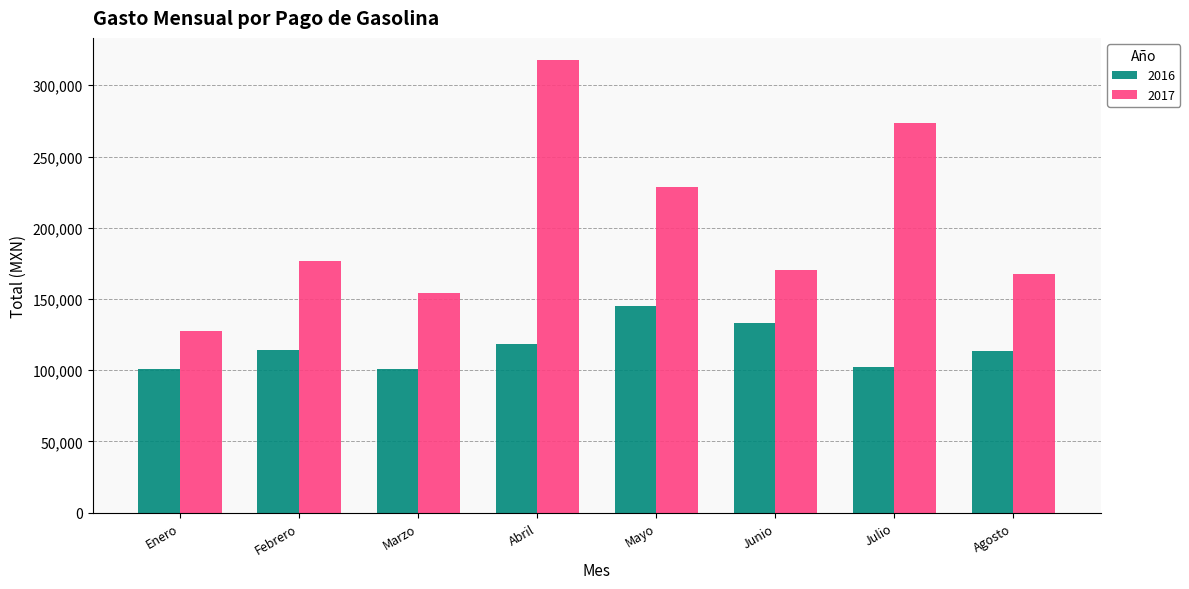

How many groups of bars are there?

8